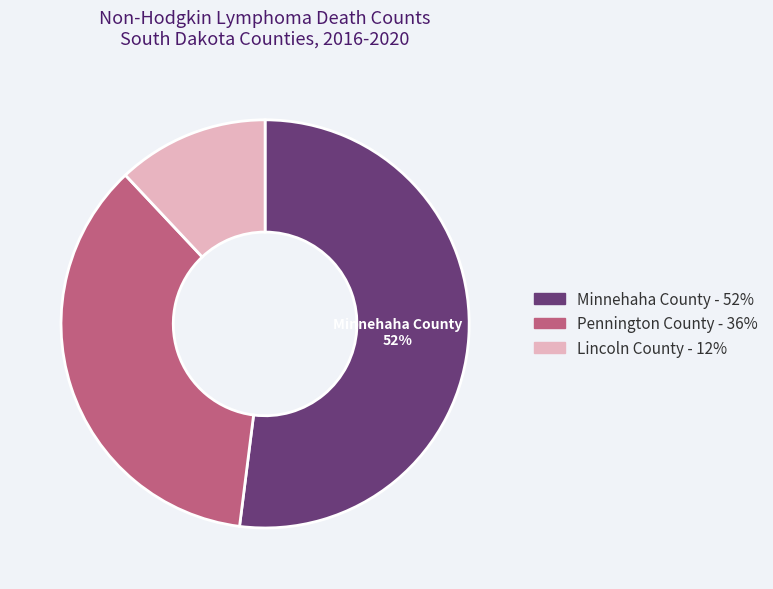

Which slice is the smallest?

Lincoln County